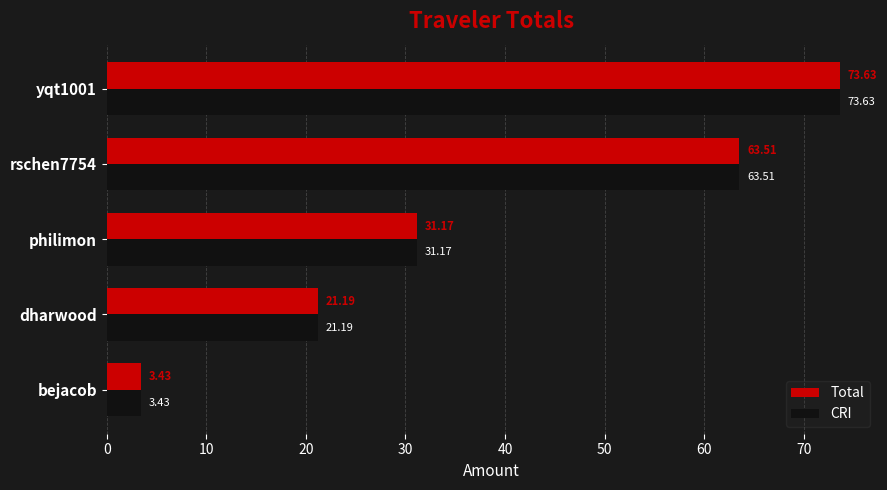

What is the total value across all series at yqt1001?

147.3